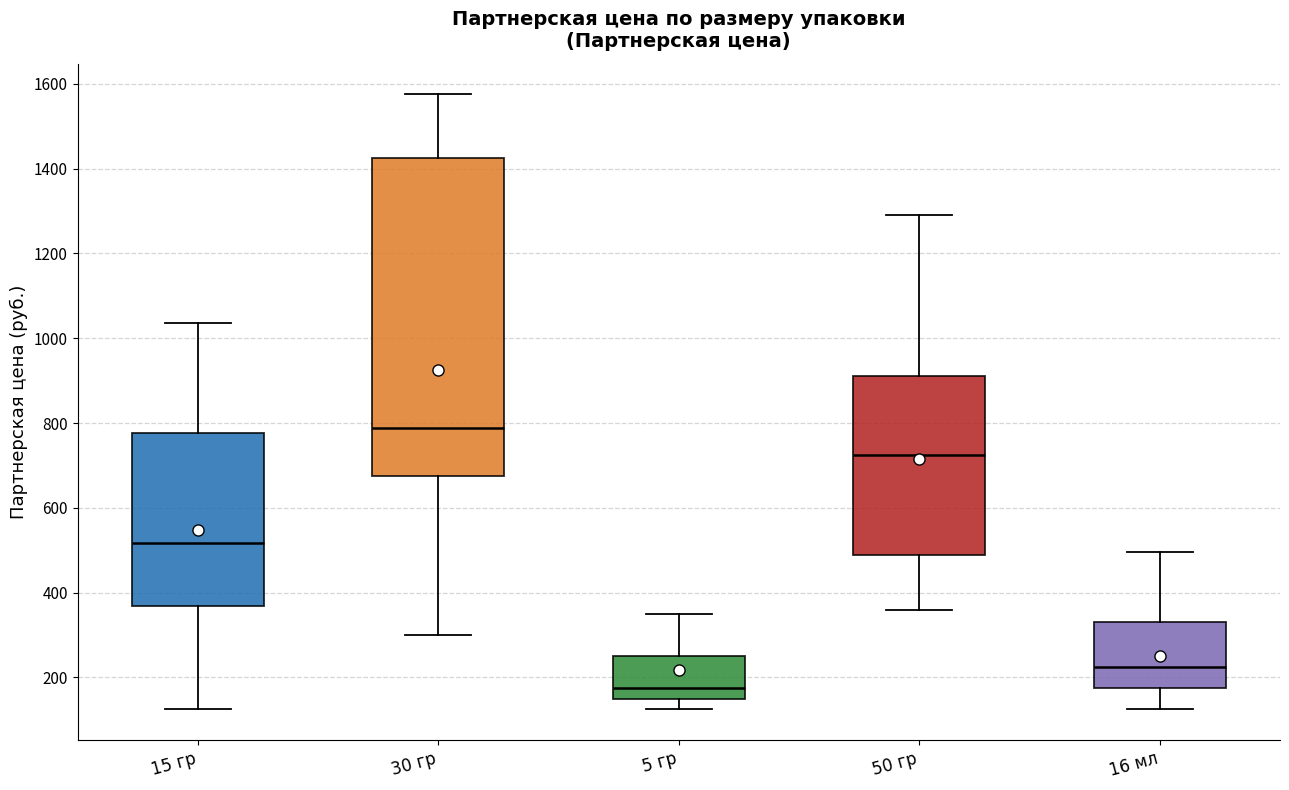

Which box's median line is the highest?

30 гр